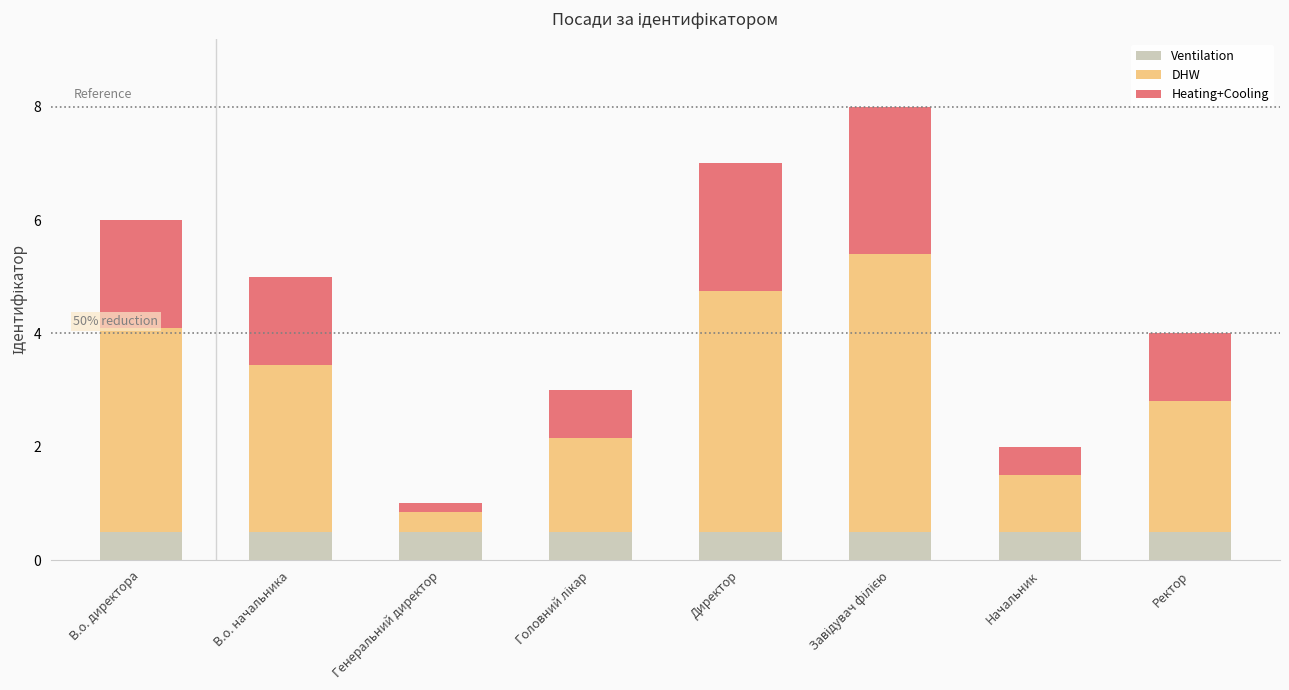

What is the highest value of the Ventilation series?

0.5